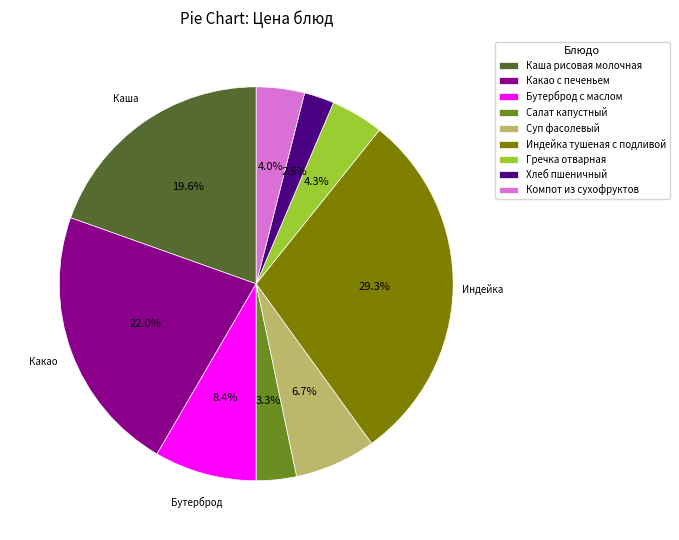

True or false: Каша рисовая молочная accounts for 5% of the total.

False